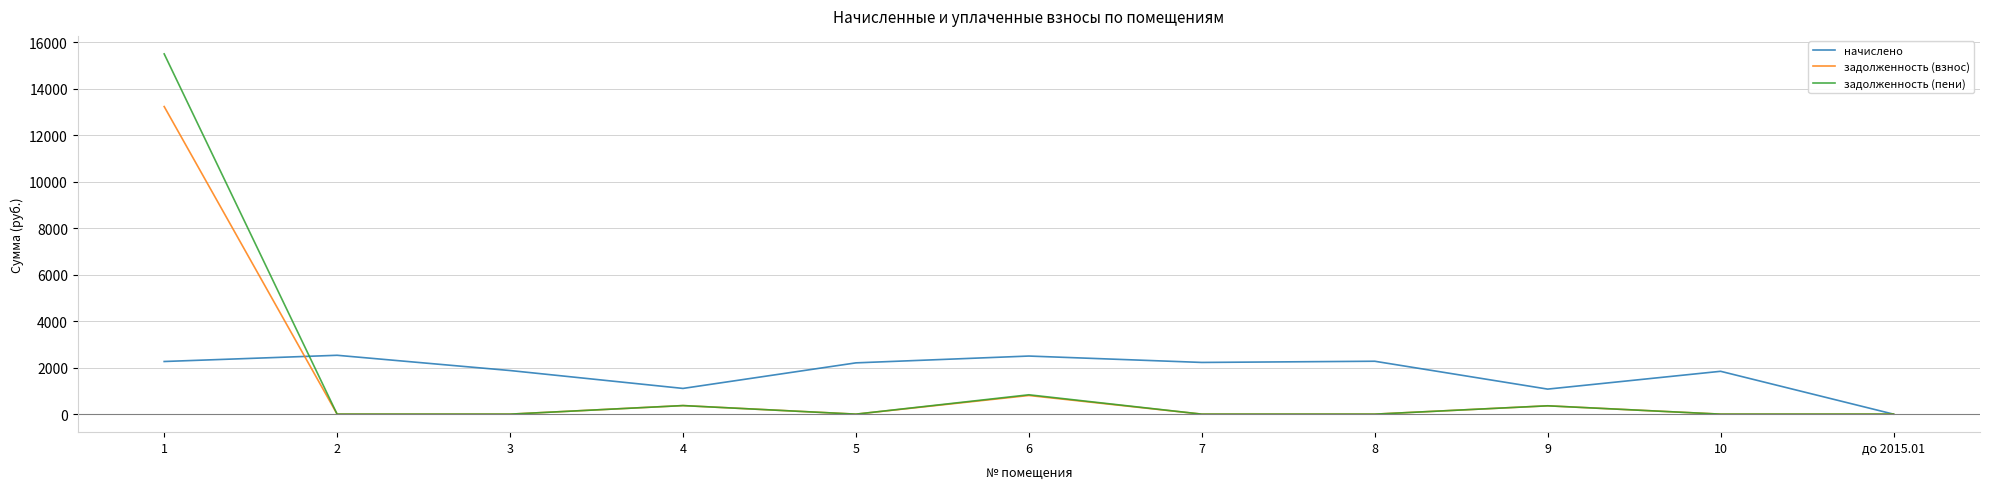

Rank the series by their maximum value, from highest to lowest.

задолженность (пени), задолженность (взнос), начислено